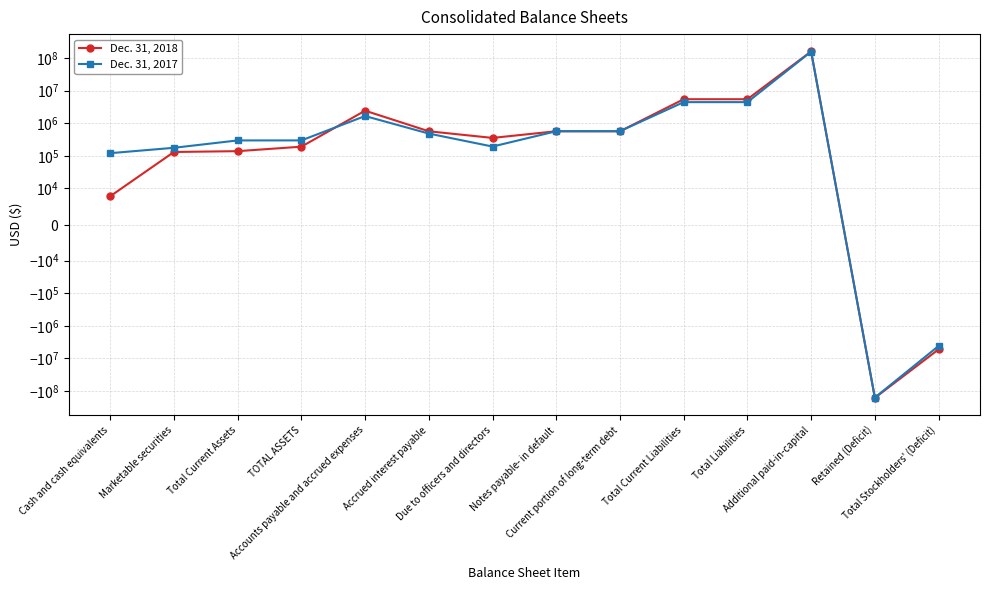

What is the maximum value for Dec. 31, 2018?

160739496